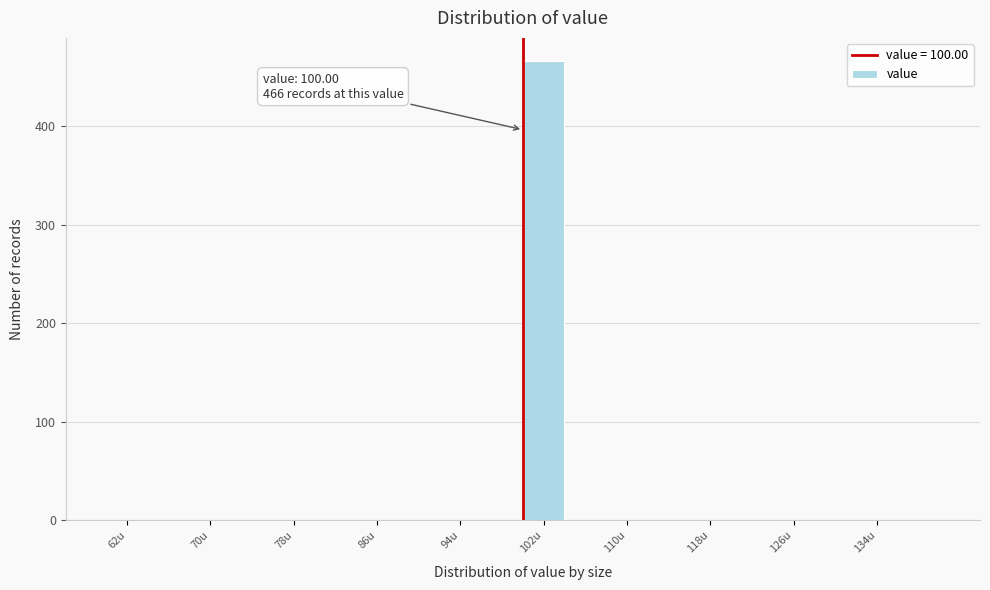

Which range on the x-axis has the tallest bar?

100 to 104